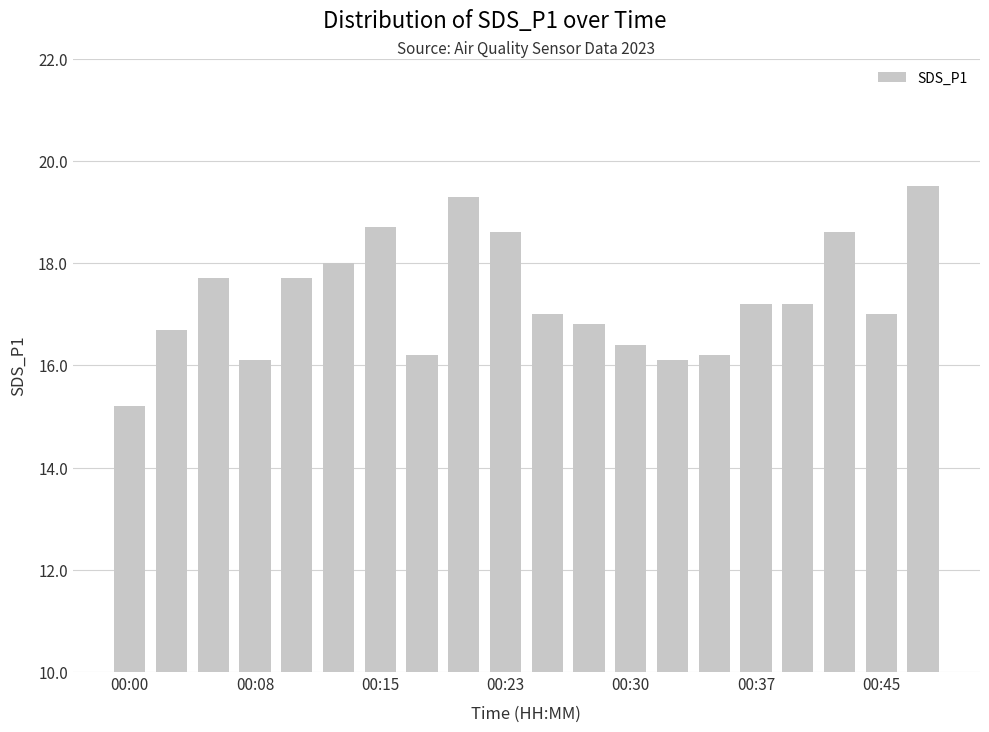

How many bars are there in total?

20